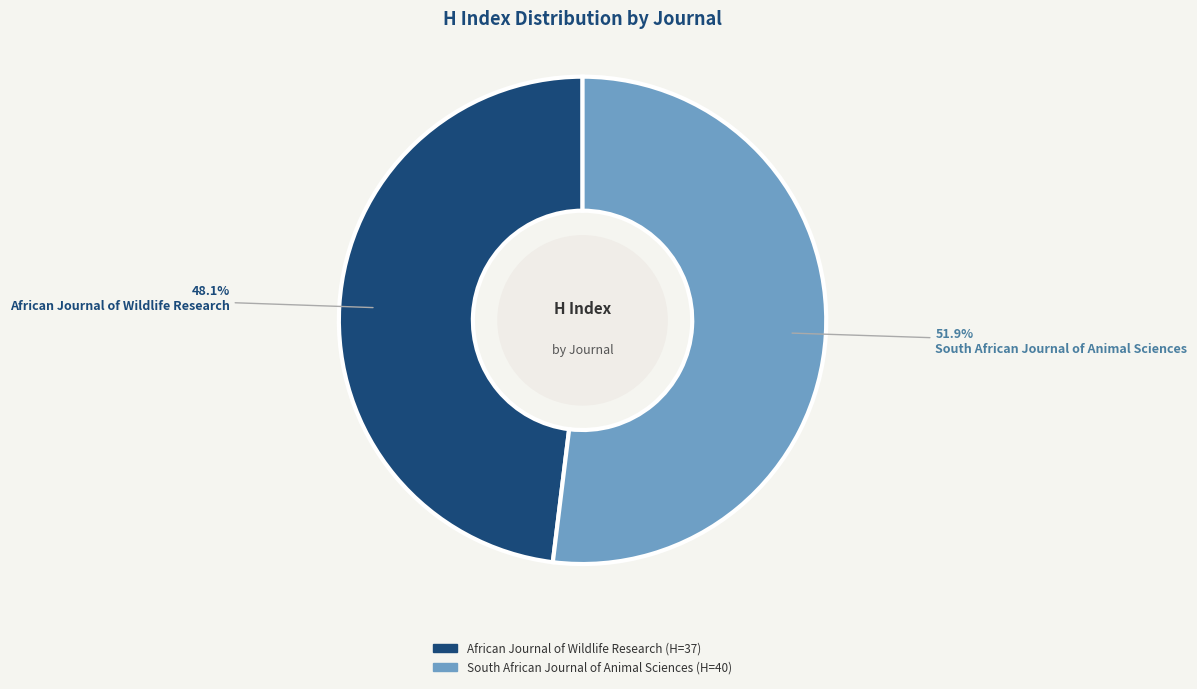

Is African Journal of Wildlife Research the majority of the pie?

No